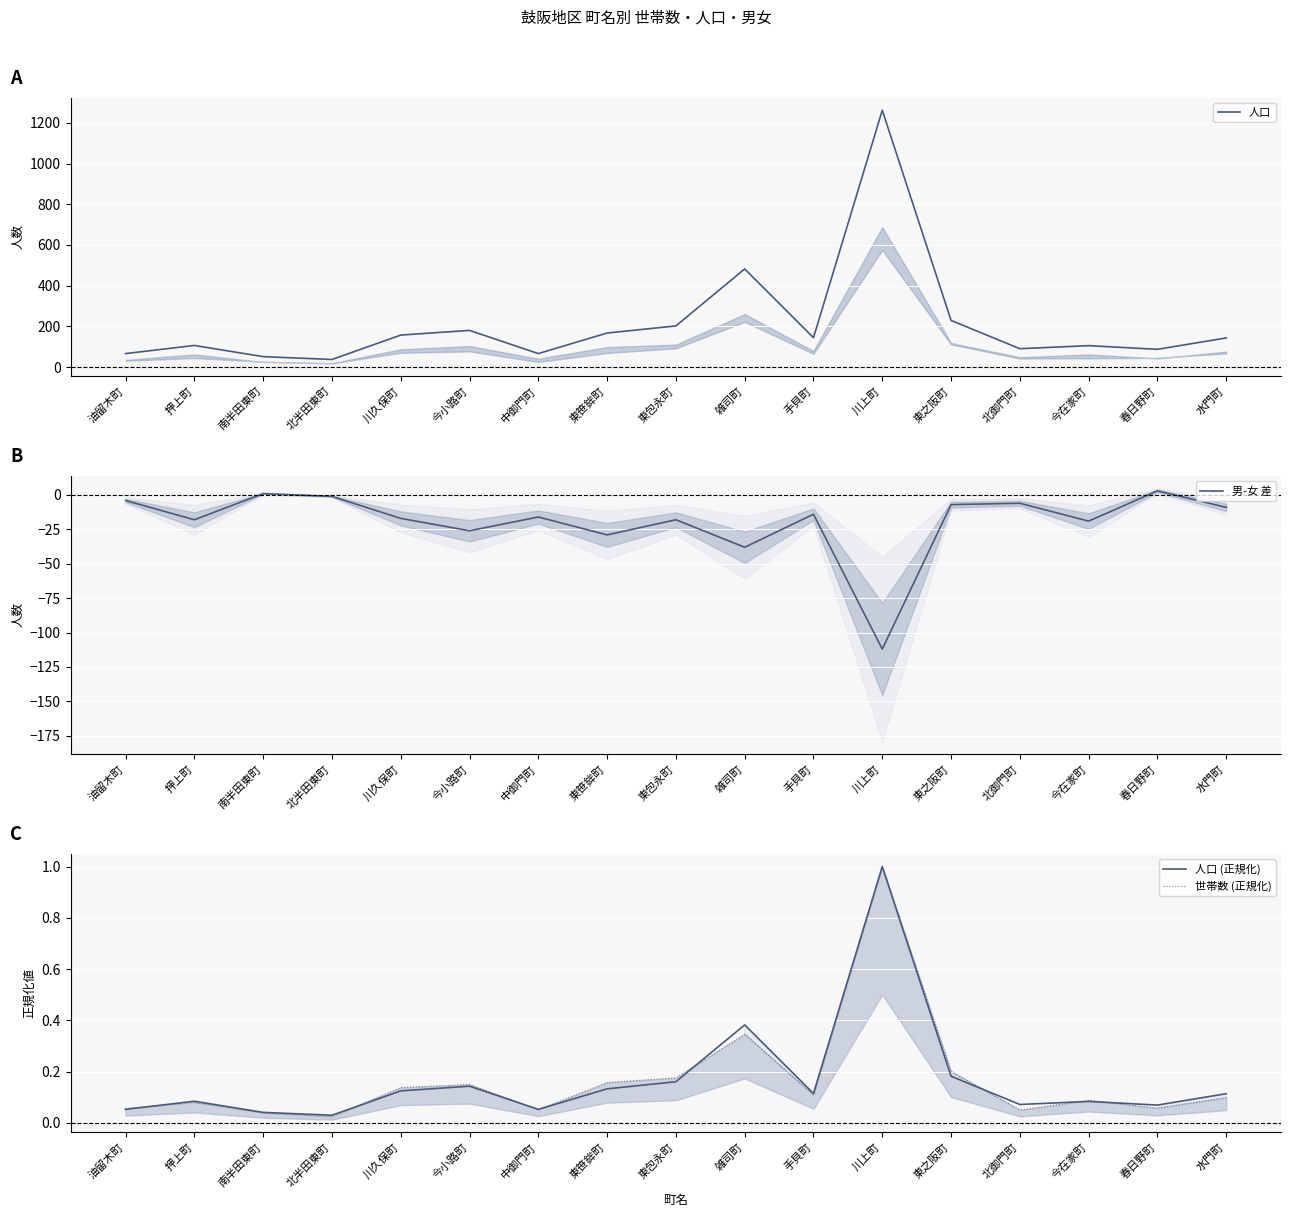

The 男-女 差 series shows -5 at 中御門町. True or false?

False